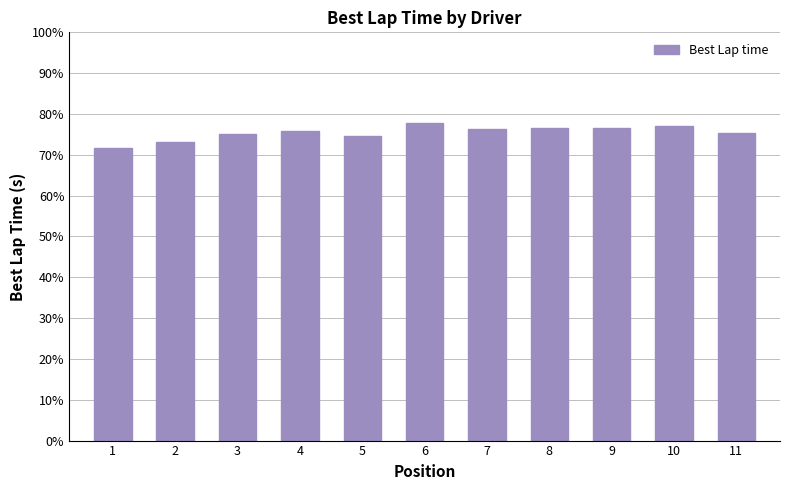

What is the value of the 1st bar from the left?

71.7